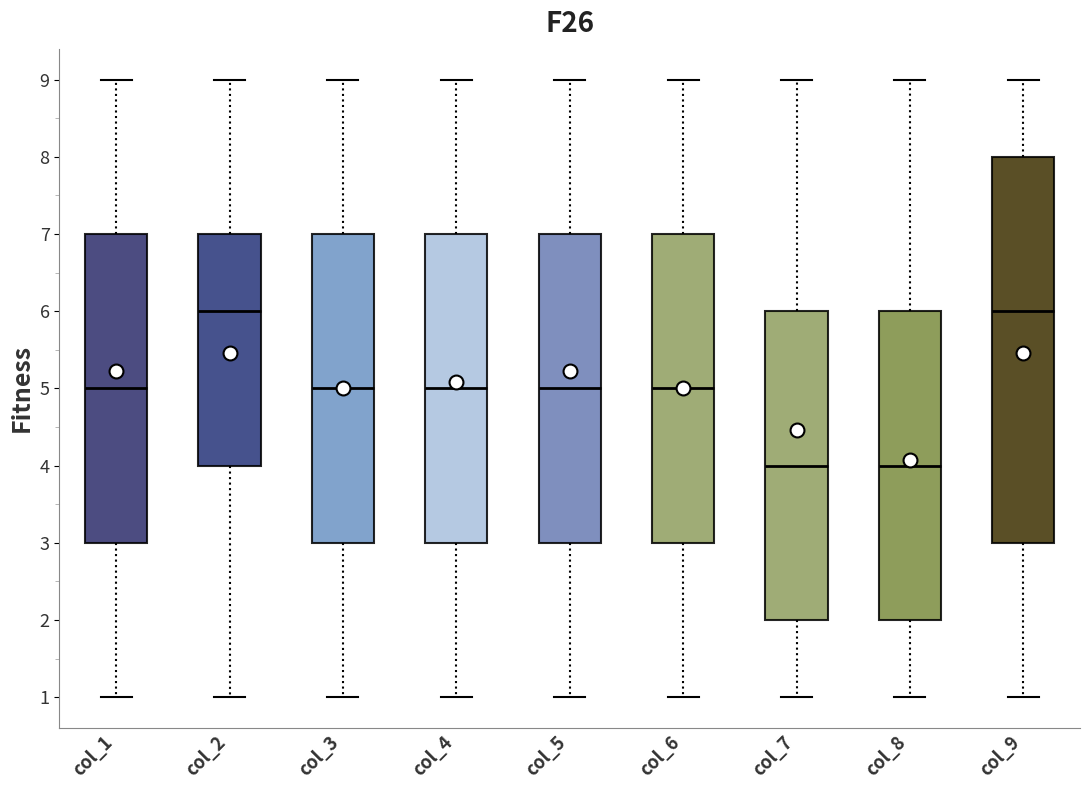

Reading left to right, read every box against the y-axis: the position of its median line, the range the box covers, and the ends of its whiskers. The values are not printed on the chart, so give them approximately, as read against the axis.

col_1: median 5, box 3 to 7, whiskers 1 to 9
col_2: median 6, box 4 to 7, whiskers 1 to 9
col_3: median 5, box 3 to 7, whiskers 1 to 9
col_4: median 5, box 3 to 7, whiskers 1 to 9
col_5: median 5, box 3 to 7, whiskers 1 to 9
col_6: median 5, box 3 to 7, whiskers 1 to 9
col_7: median 4, box 2 to 6, whiskers 1 to 9
col_8: median 4, box 2 to 6, whiskers 1 to 9
col_9: median 6, box 3 to 8, whiskers 1 to 9